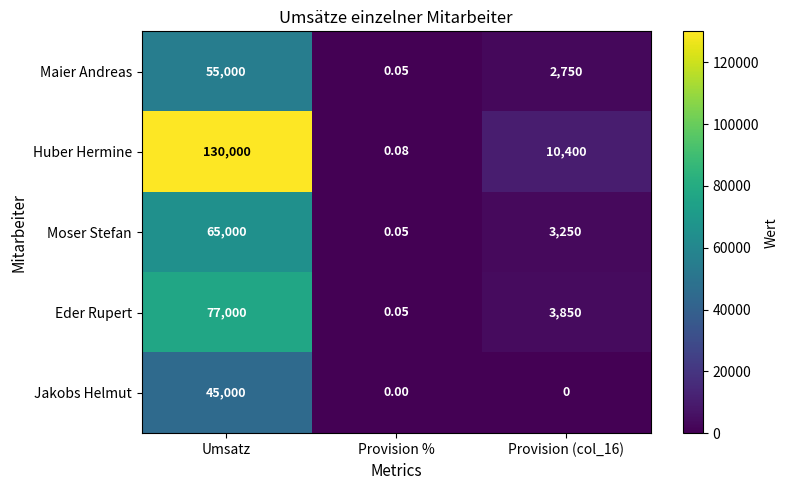

Which series has the widest spread of values?

Huber Hermine